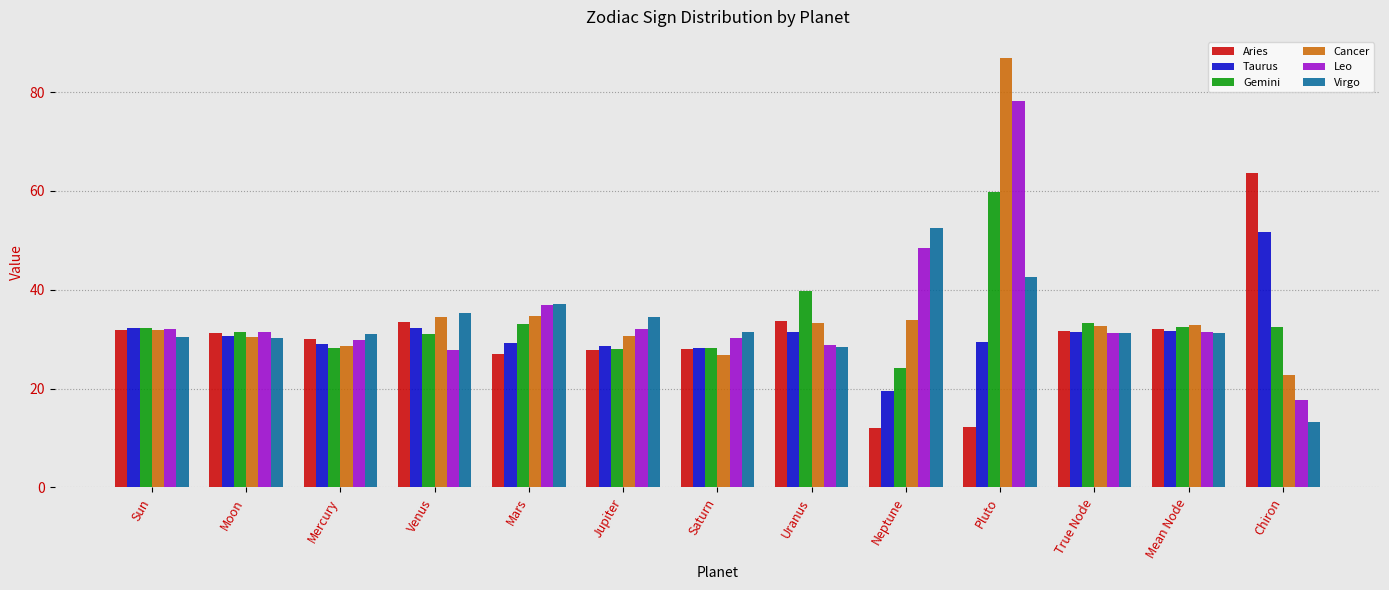

How many categories are shown in the chart?

13